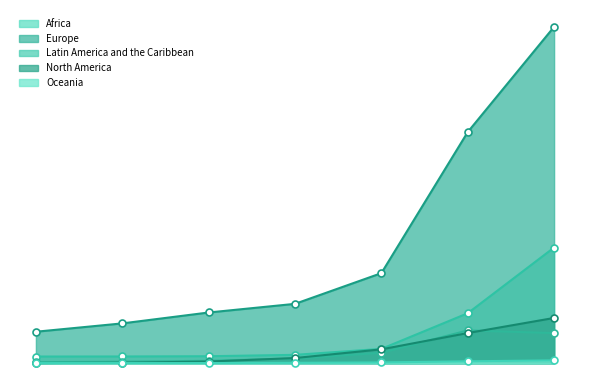

What is the total value across all series at 1900?

1242000000